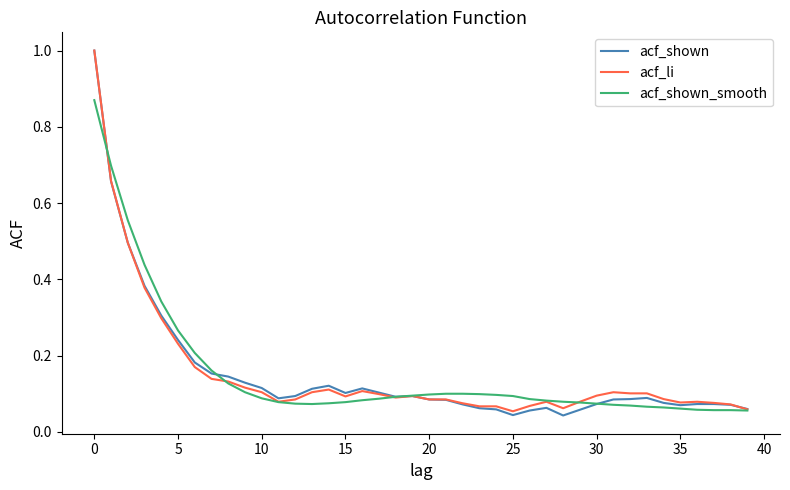

What is the greatest value displayed?

1.0